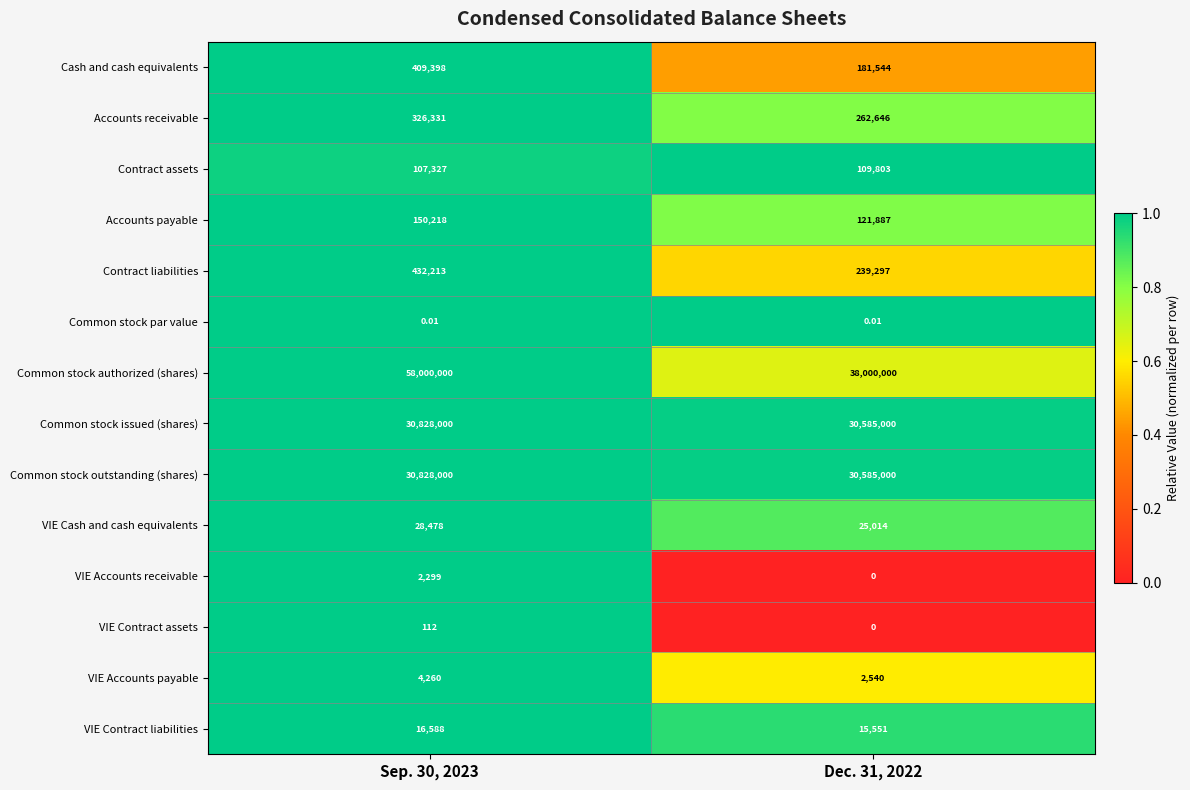

Which series changed the most between Sep. 30, 2023 and Dec. 31, 2022?

Common stock authorized (shares)